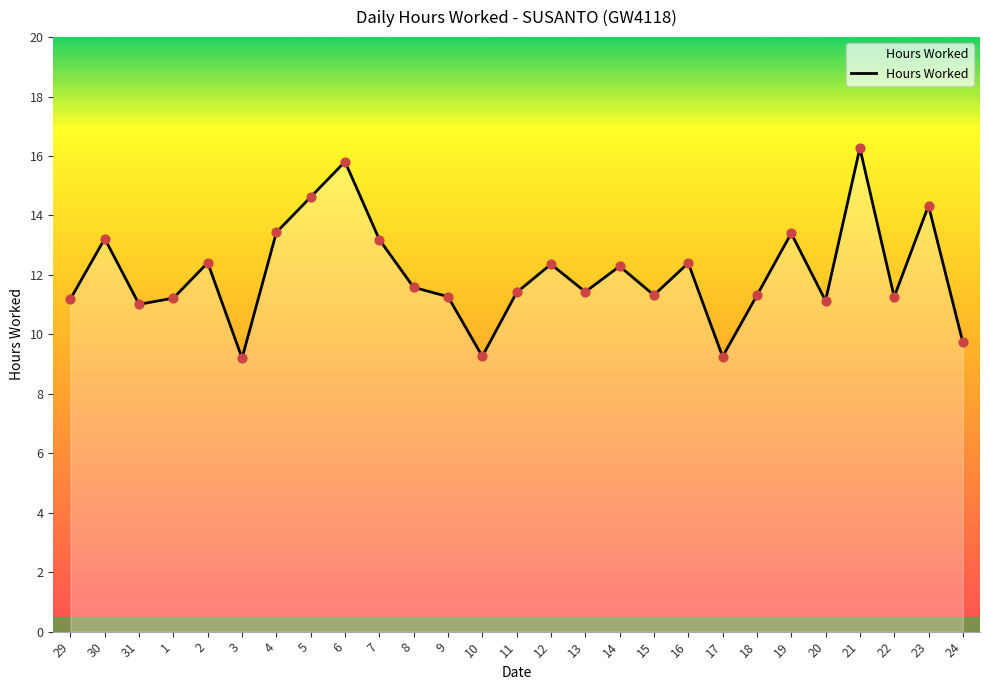

Between 2 and 22, which is larger?

2